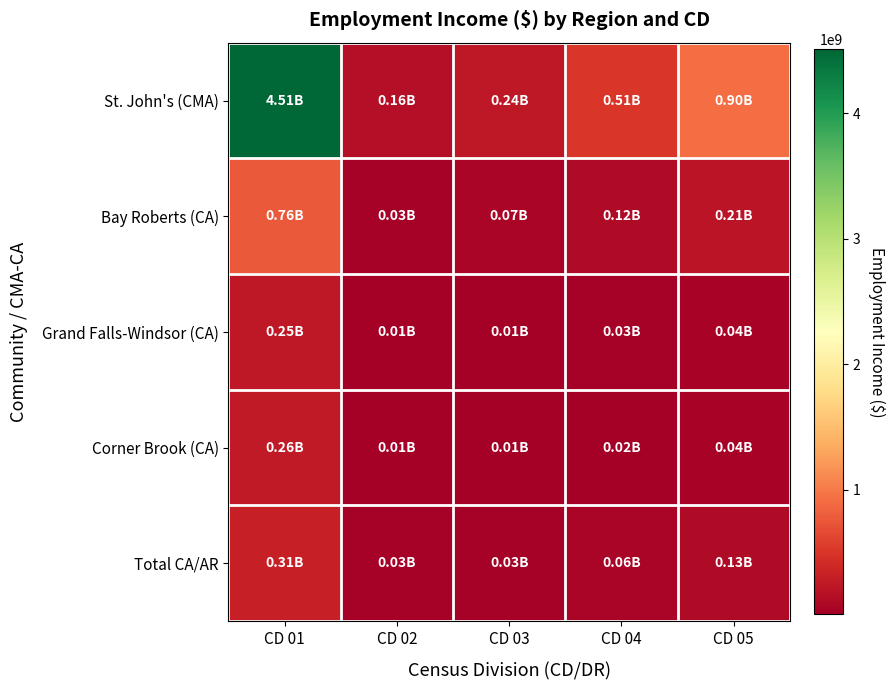

Reading left to right, transcribe all the data shown in this chart.

St. John's (CMA): CD 01=4506695000	CD 02=159584000	CD 03=235097000	CD 04=508346000	CD 05=903027000
Bay Roberts (CA): CD 01=762049000	CD 02=30931000	CD 03=67220000	CD 04=115219000	CD 05=213370000
Grand Falls-Windsor (CA): CD 01=248786000	CD 02=5475000	CD 03=12406000	CD 04=25754000	CD 05=43635000
Corner Brook (CA): CD 01=255494000	CD 02=9598000	CD 03=12627000	CD 04=22468000	CD 05=44693000
Total CA/AR: CD 01=309302000	CD 02=29382000	CD 03=34186000	CD 04=63892000	CD 05=127460000